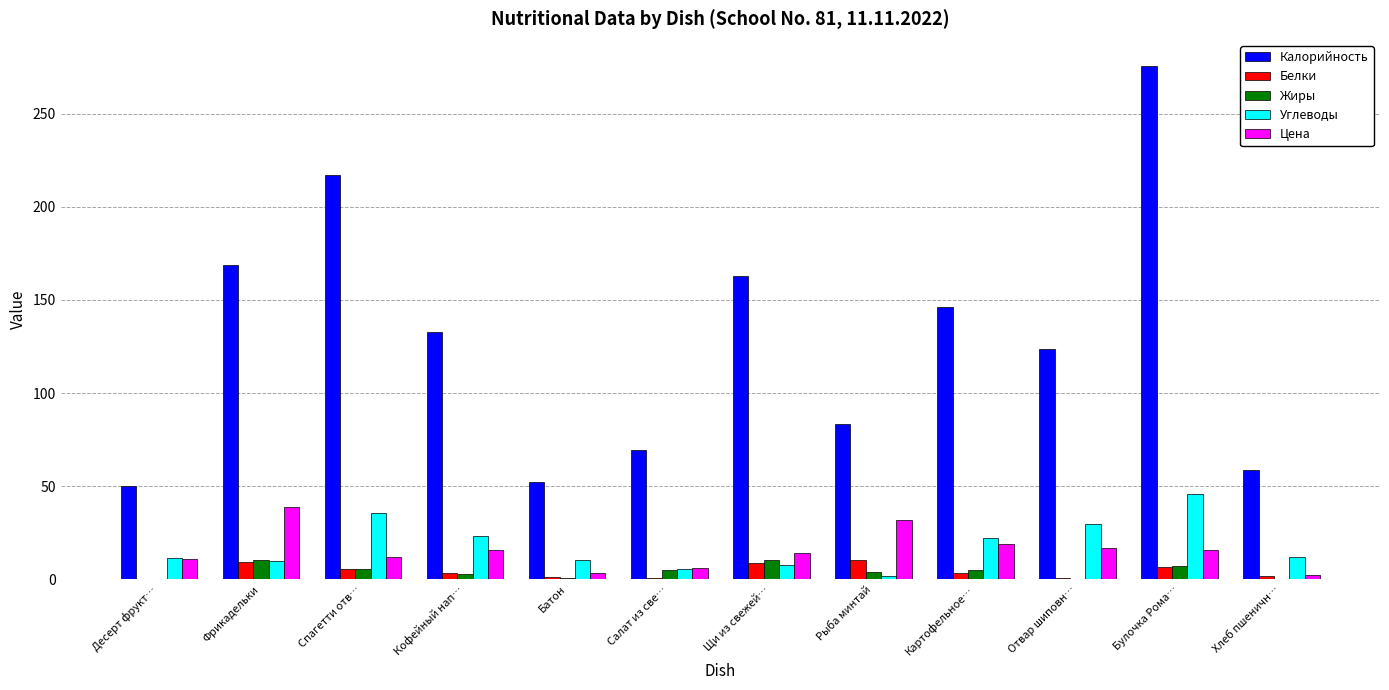

What are all the series names shown in the legend?

Калорийность, Белки, Жиры, Углеводы, Цена